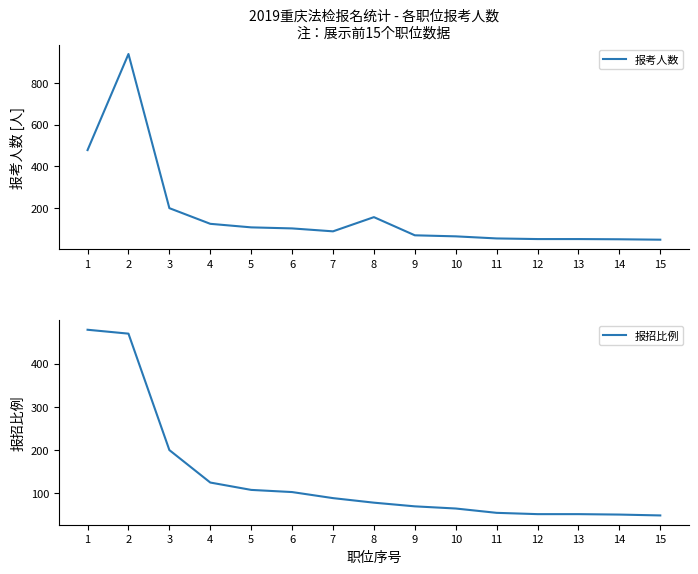

True or false: 报招比例 has more than 0 points higher than both neighbors.

False